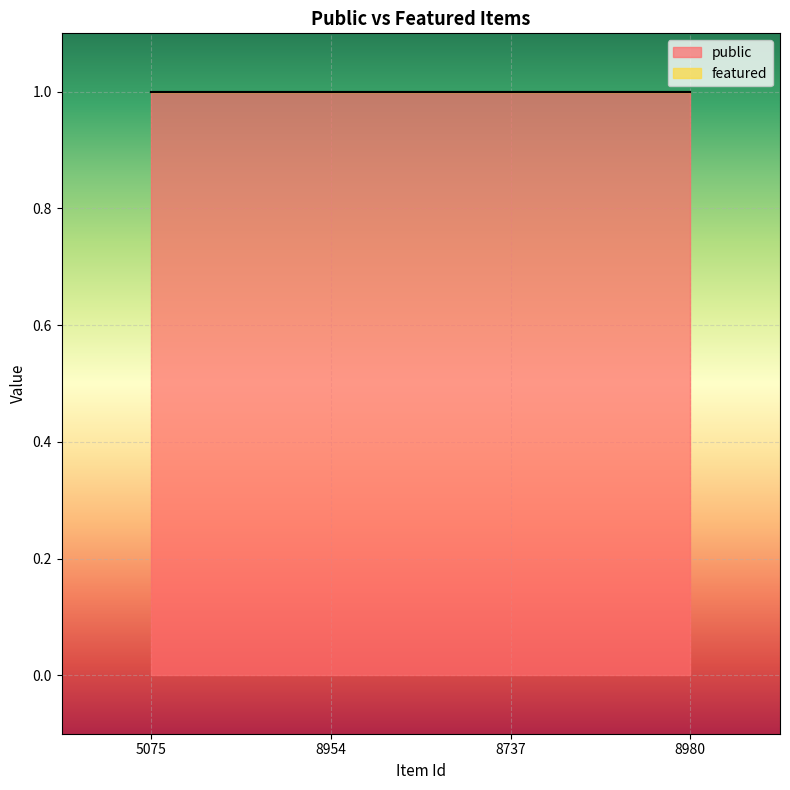

The value of public at 8980 is 0. True or false?

False